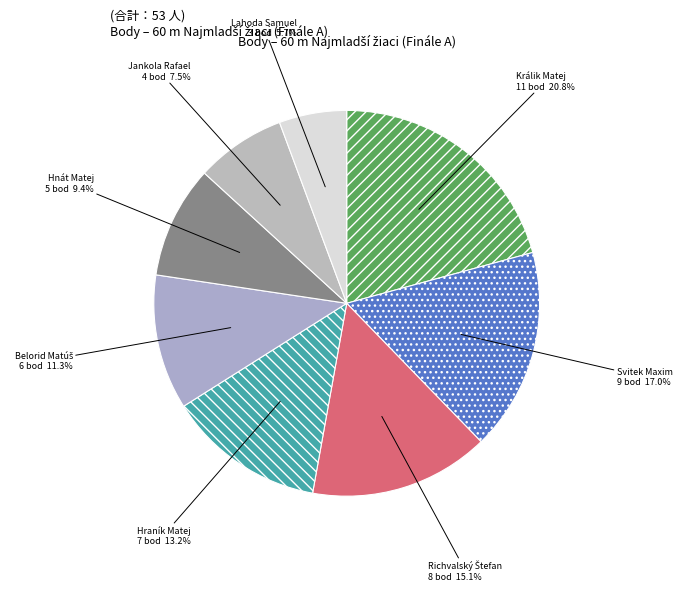

What percentage is the Lahoda Samuel slice, to the nearest percent?

6%